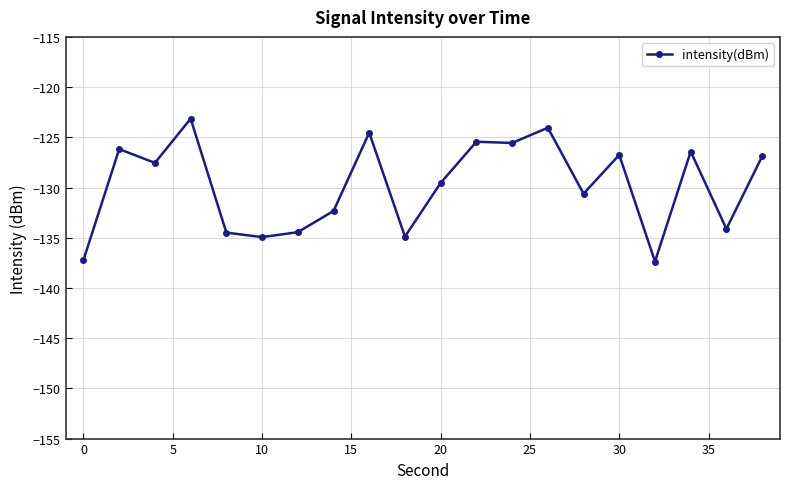

What is the value of the 13th point from the left?

-125.6